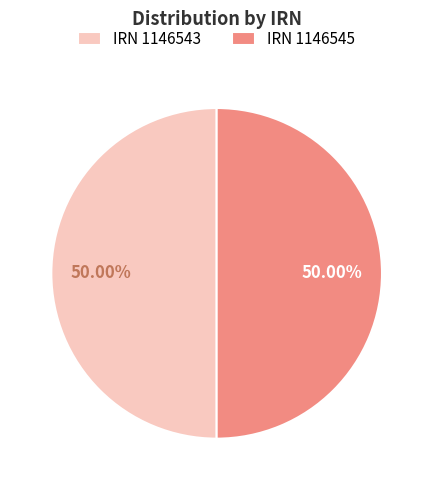

What is the ratio of the value at IRN 1146543 to the value at IRN 1146545?

1.0